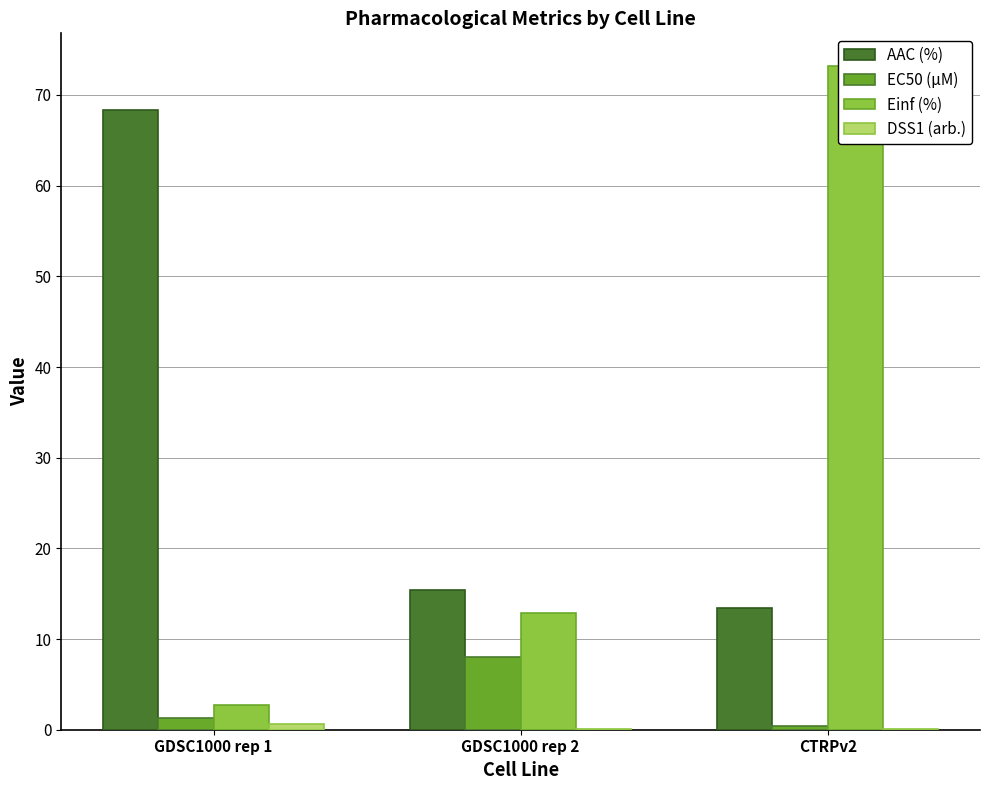

What is the sum of all DSS1 (arb.) values?

0.9